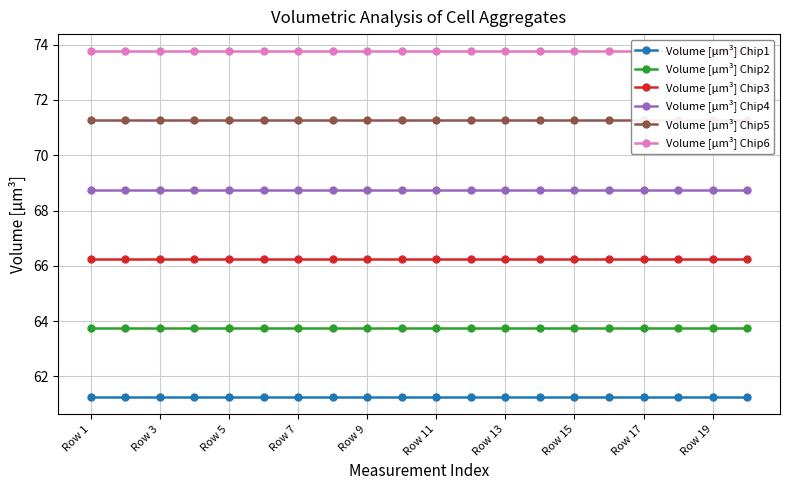

True or false: Volume [µm³] Chip2 and Volume [µm³] Chip4 intersect in this chart.

False